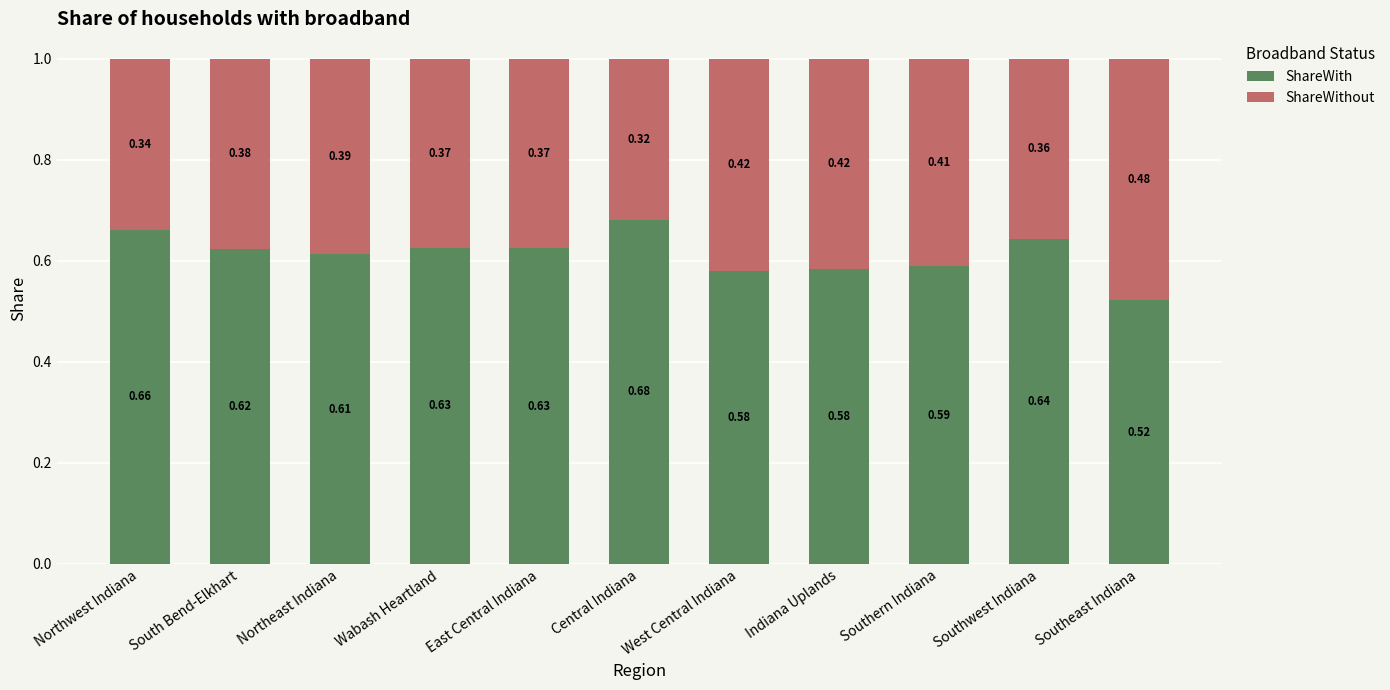

What is the total value across all series at Northwest Indiana?

1.0